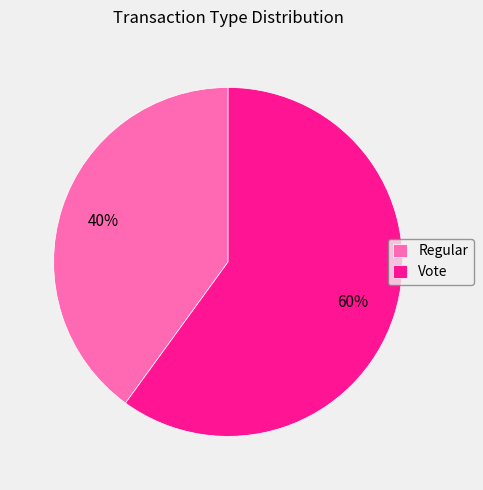

What percentage is the Regular slice, to the nearest percent?

40%